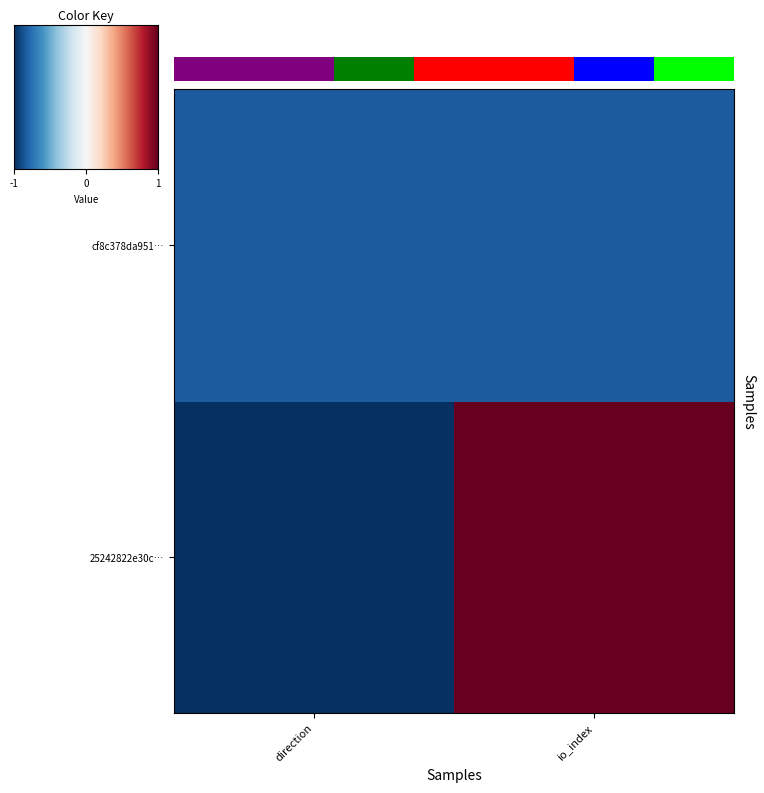

What is the minimum value shown in the chart?

-1.0